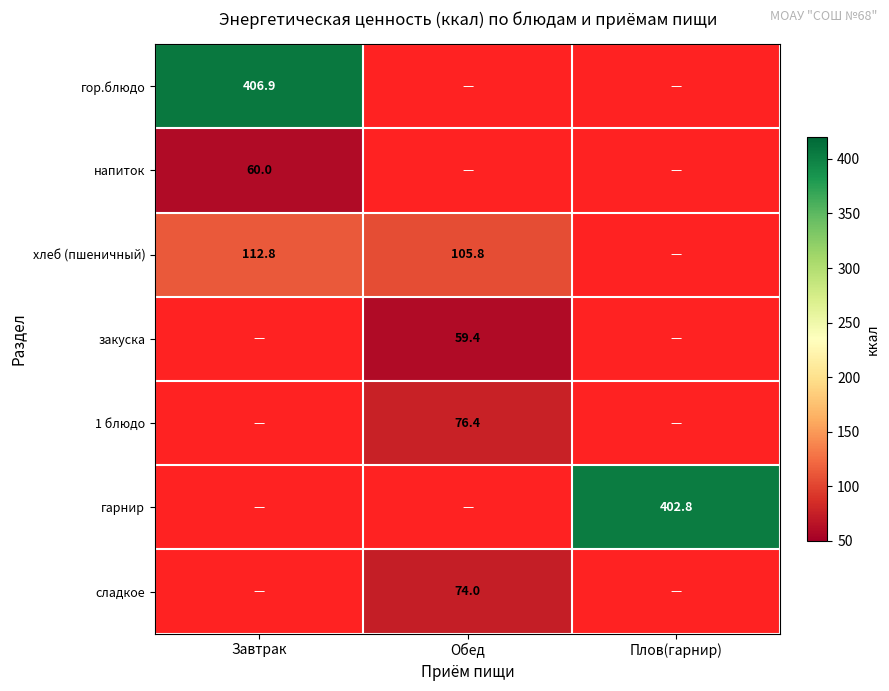

At which category is the sum across all series the highest?

Завтрак